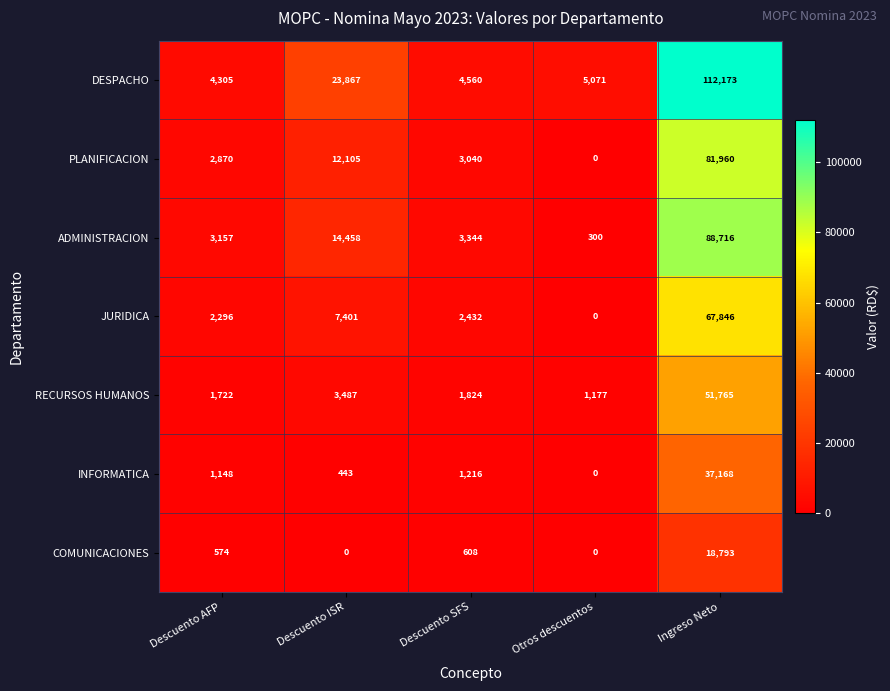

Where is COMUNICACIONES nearest to the value 9396?

Descuento SFS